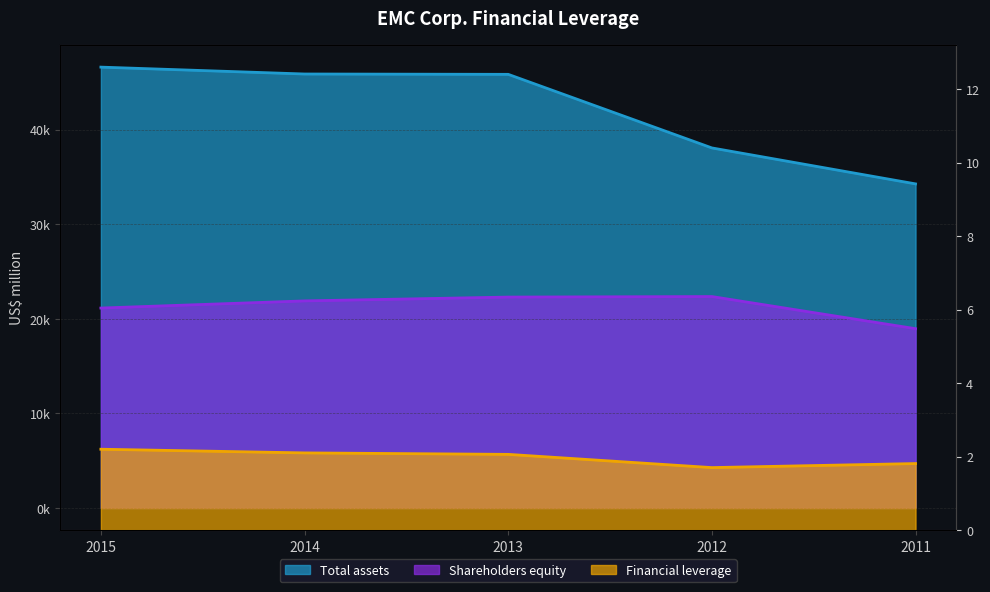

The Financial leverage series shows 2.3 at 2012. True or false?

False